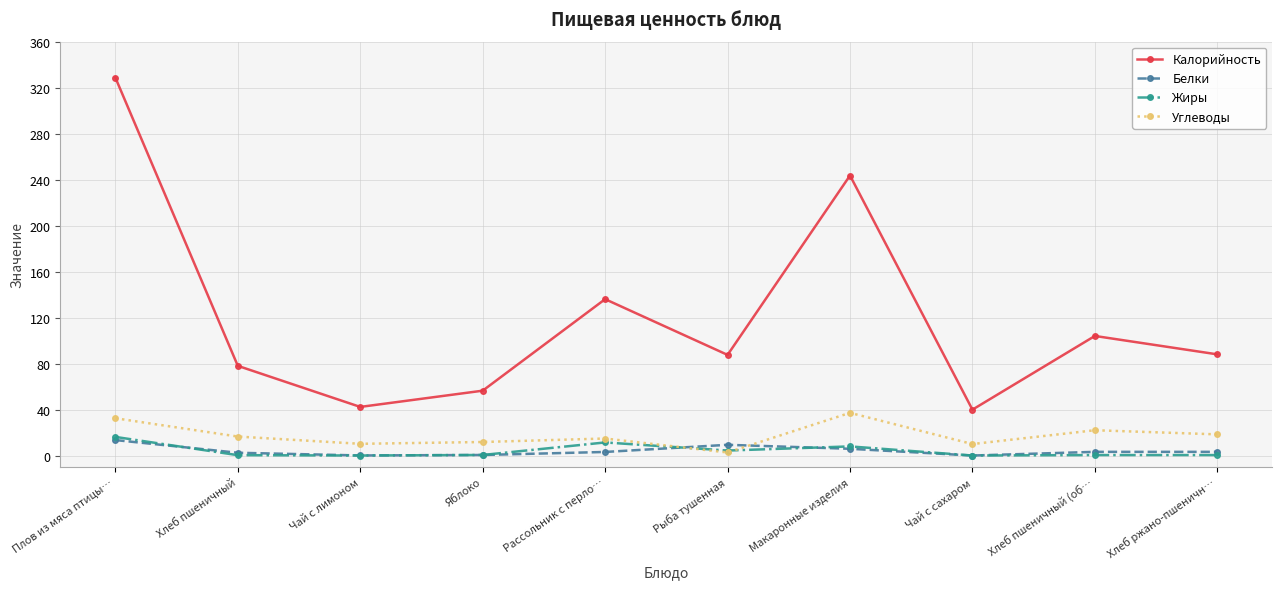

What is the sum of all Углеводы values?

175.8